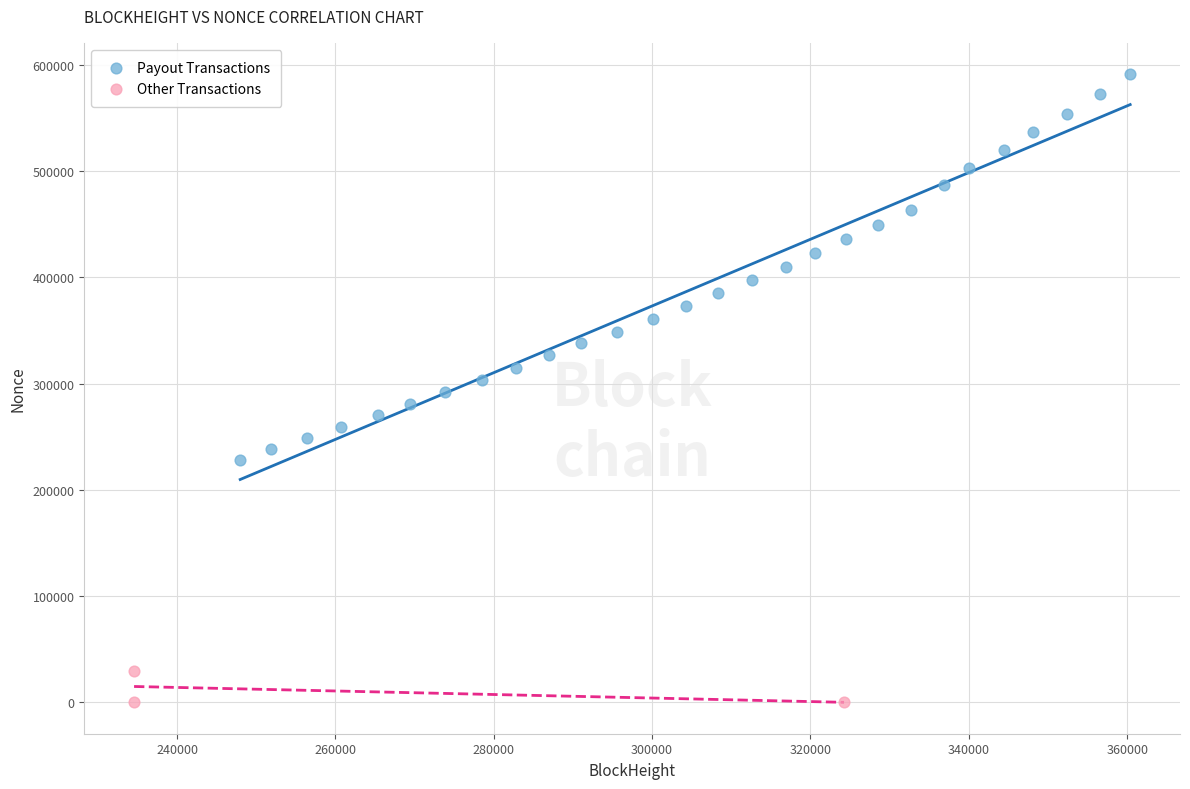

Which series reaches the maximum Y coordinate?

Payout Transactions